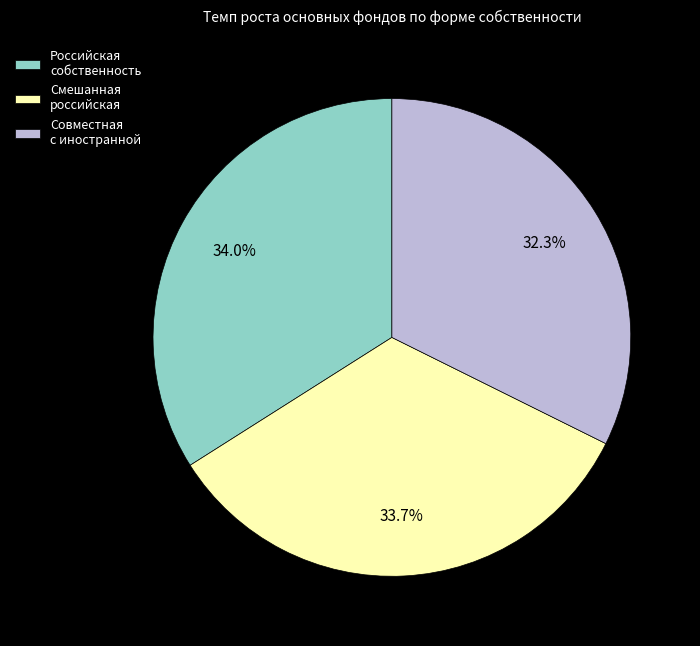

The Российская собственность slice represents 23% of the pie. True or false?

False